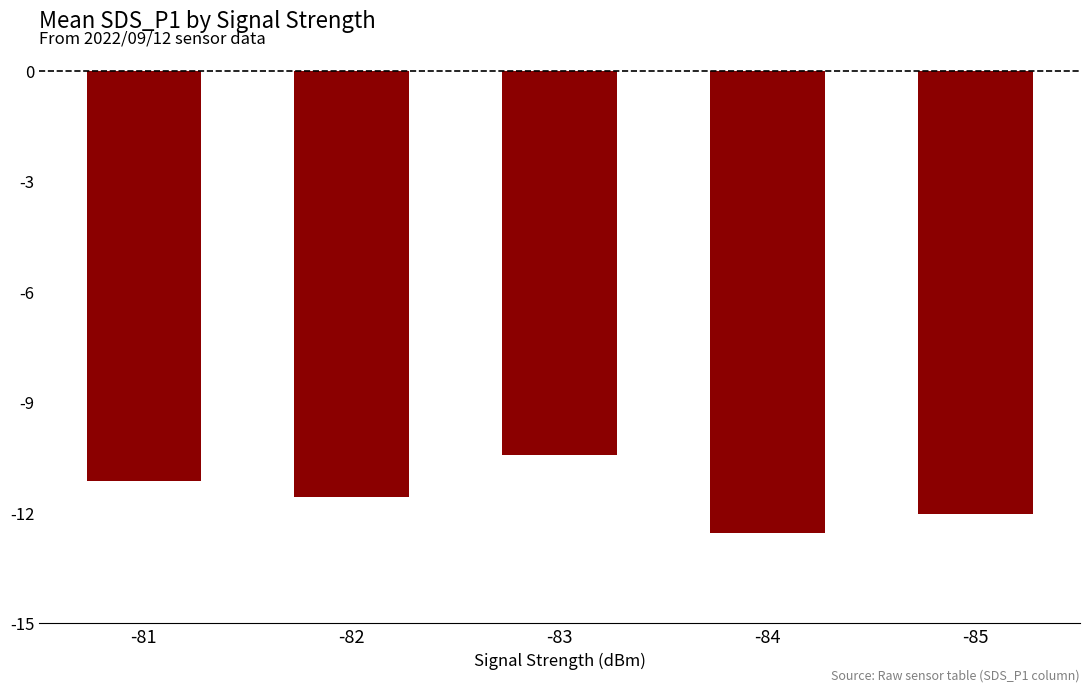

Are the bars horizontal?

No